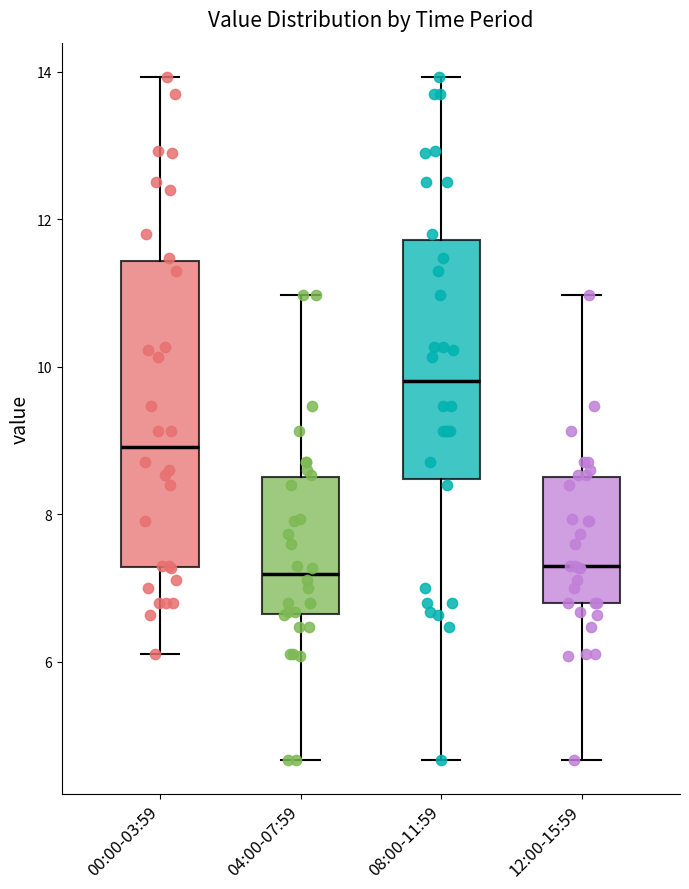

Reading left to right, read every box against the y-axis: the position of its median line, the range the box covers, and the ends of its whiskers. The values are not printed on the chart, so give them approximately, as read against the axis.

00:00-03:59: median 9.0, box 7.2 to 11.4, whiskers 6.2 to 14.0
04:00-07:59: median 7.2, box 6.6 to 8.4, whiskers 4.6 to 11.0
08:00-11:59: median 9.8, box 8.4 to 11.8, whiskers 4.6 to 14.0
12:00-15:59: median 7.4, box 6.8 to 8.4, whiskers 4.6 to 11.0